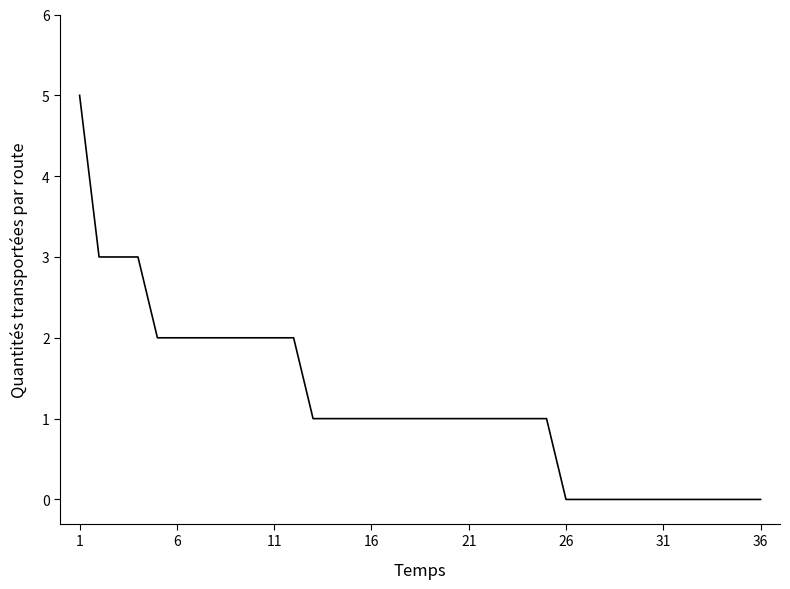

What is the difference between the maximum and minimum values?

5